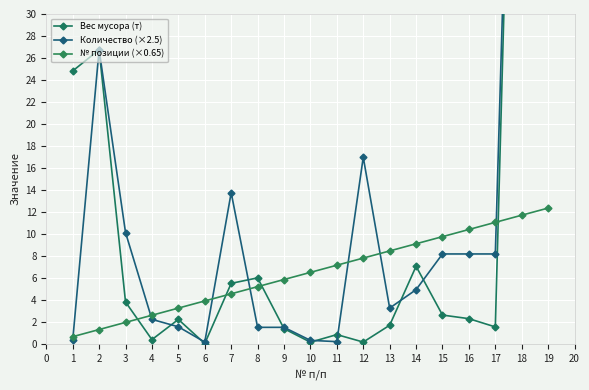

How many data points in № позиции (×0.65) are above 6?

10